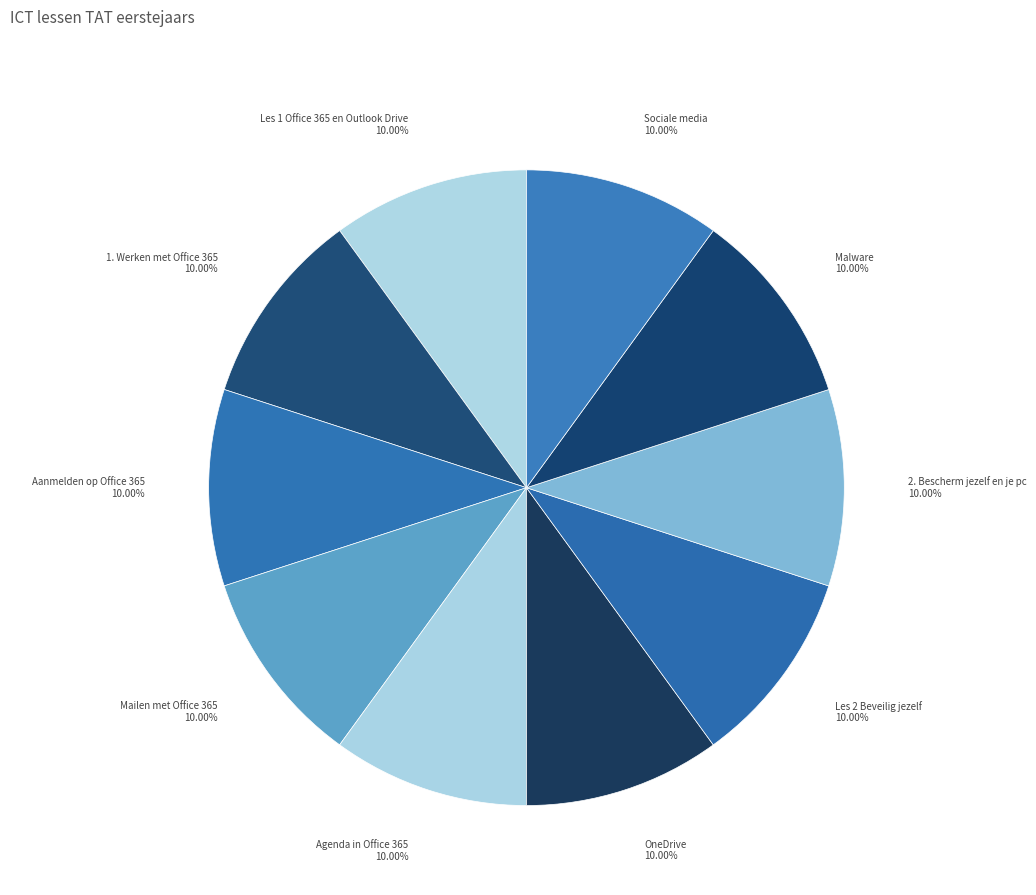

What is the ratio of the value at OneDrive to the value at 2. Bescherm jezelf en je pc?

1.0